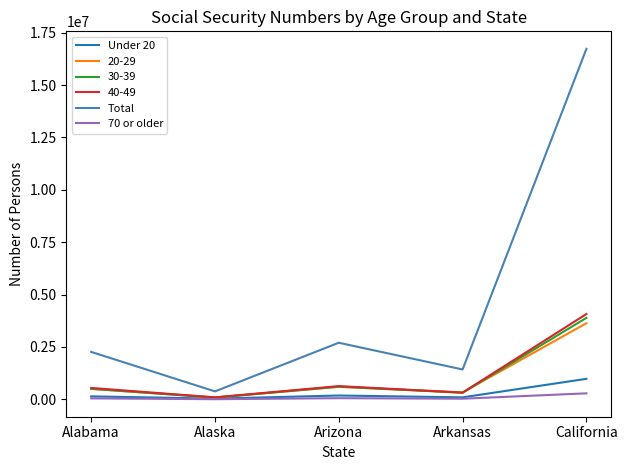

Which category has the highest value across all series?

California